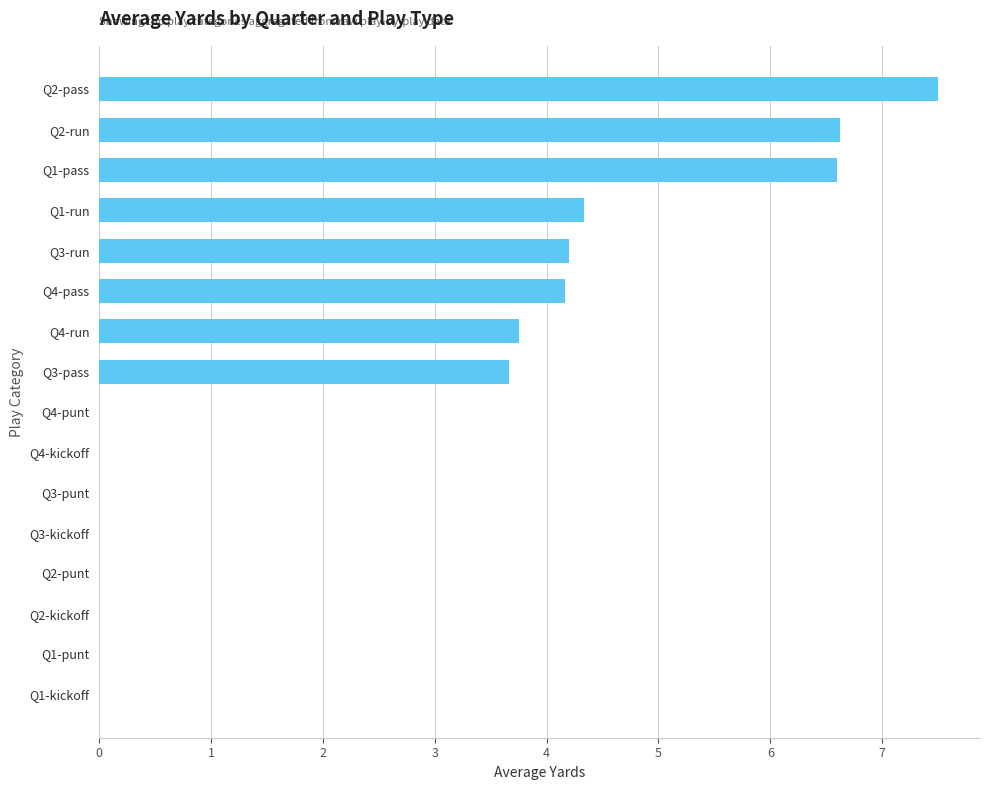

Reading top to bottom, list all the values displayed in this chart.

Q2-pass=7.5	Q2-run=6.6	Q1-pass=6.6	Q1-run=4.3	Q3-run=4.2	Q4-pass=4.2	Q4-run=3.8	Q3-pass=3.7	Q4-punt=0.0	Q4-kickoff=0.0	Q3-punt=0.0	Q3-kickoff=0.0	Q2-punt=0.0	Q2-kickoff=0.0	Q1-punt=0.0	Q1-kickoff=0.0